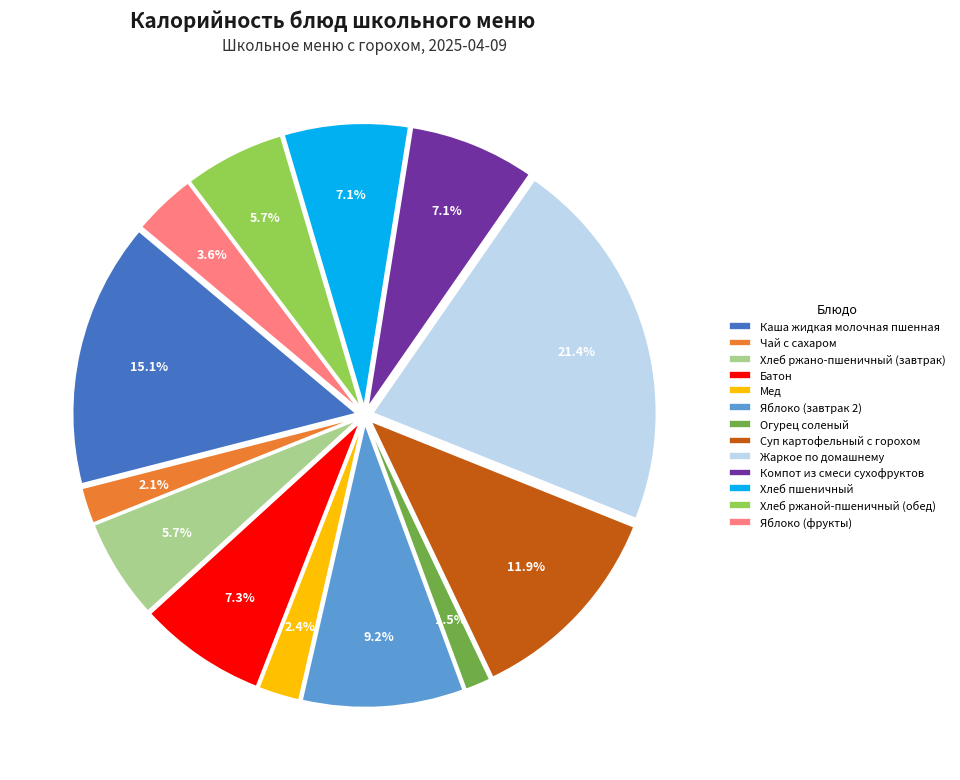

How many slices are in this pie chart?

13